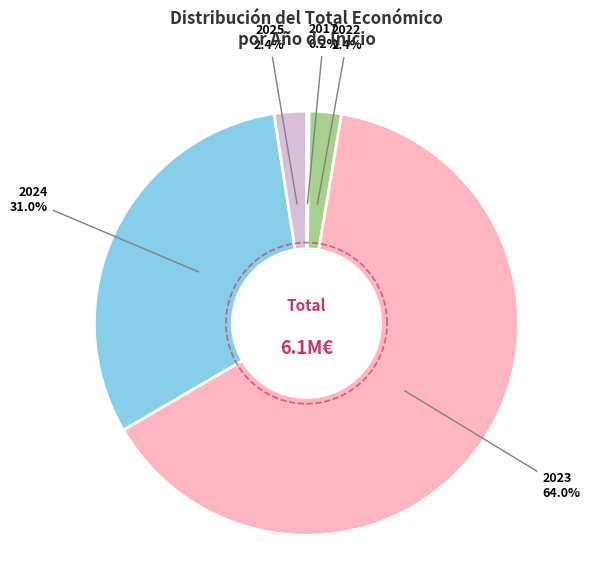

Which has a higher value, 2023 or 2022?

2023